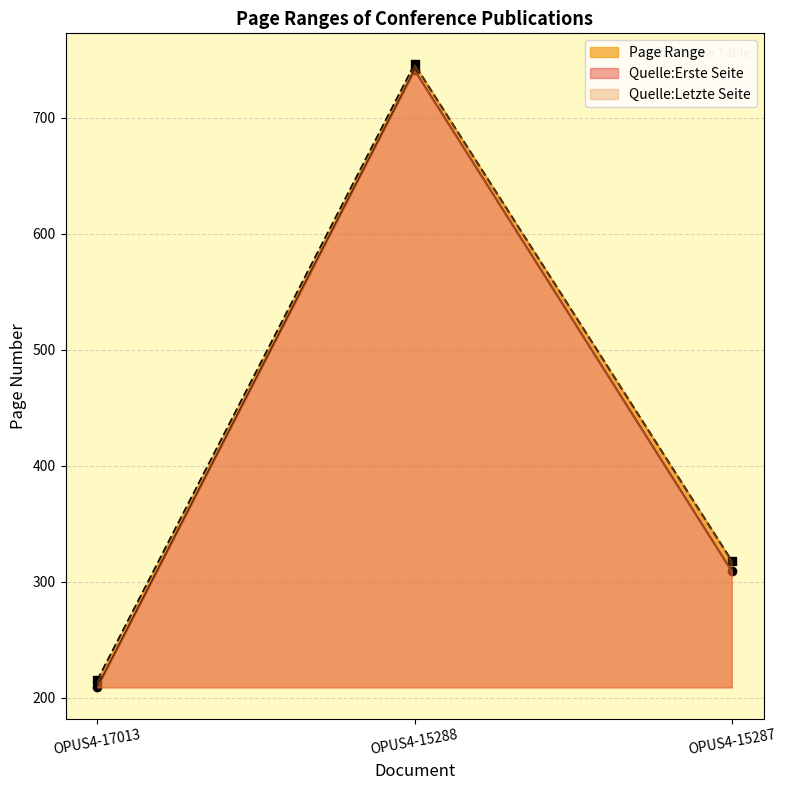

What is the value of the Quelle:Erste Seite point at the 1st from the left?

209